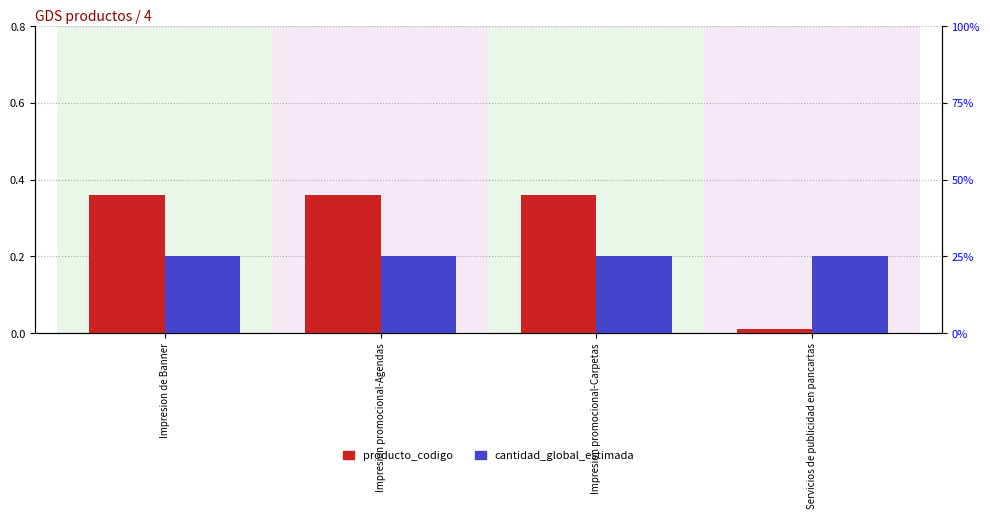

List the series in order of their overall mean, lowest first.

producto_codigo, cantidad_global_estimada